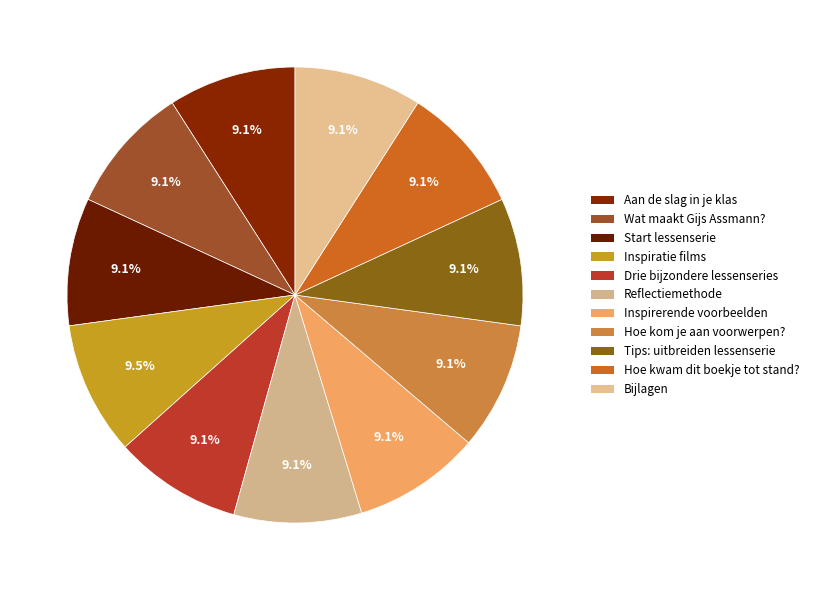

Is the sum of Inspirerende voorbeelden and Hoe kom je aan voorwerpen? greater than half?

No